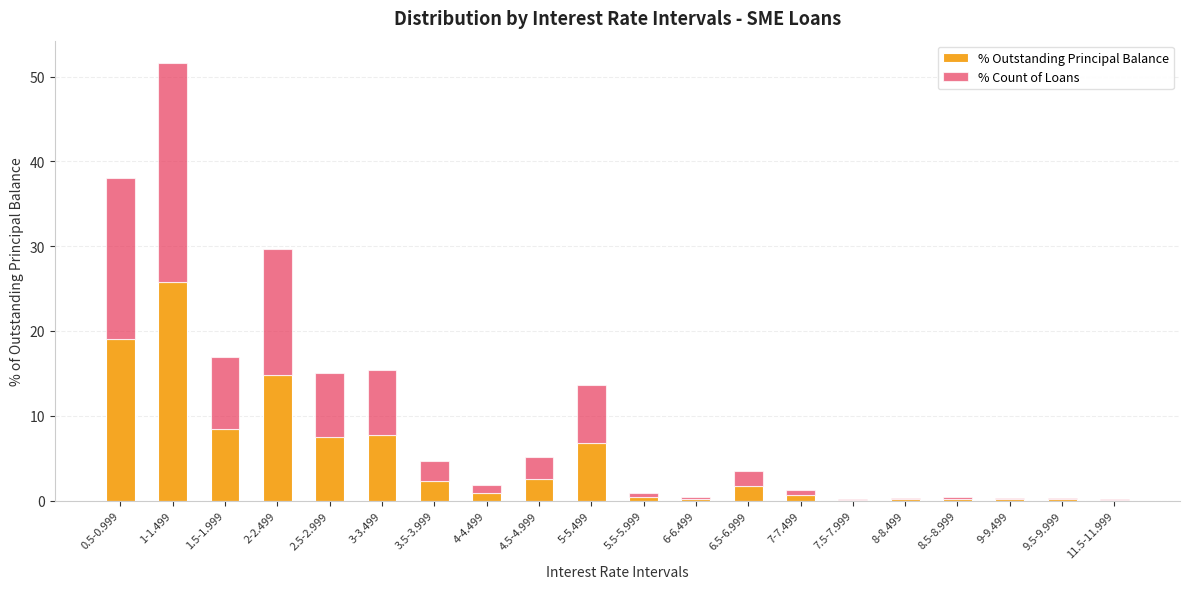

What is the maximum value for % Outstanding Principal Balance?

25.8